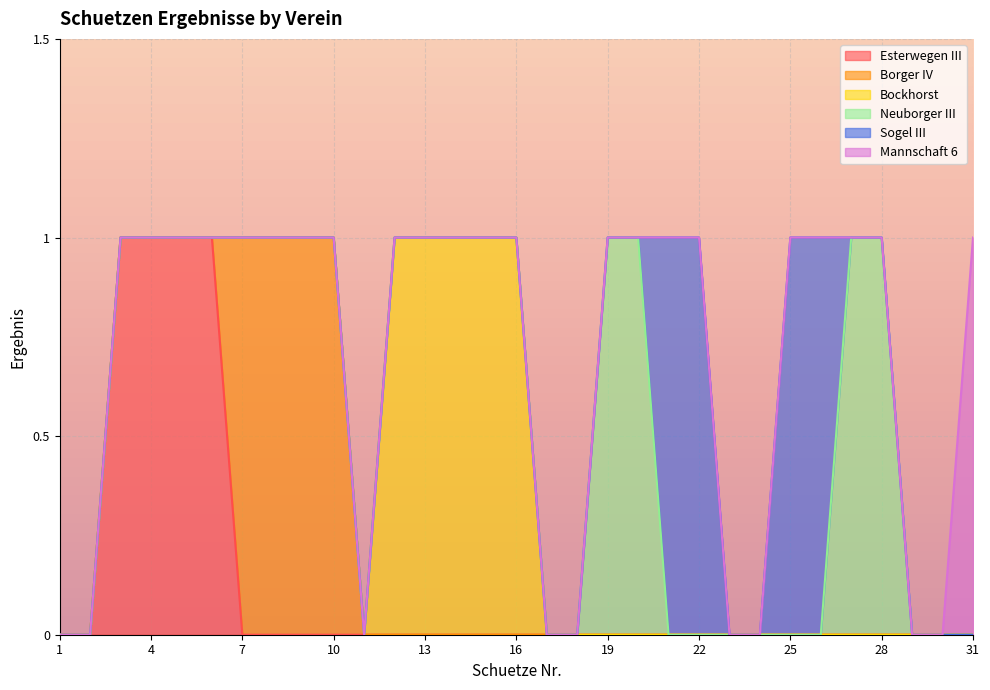

At 26, list the series in order from largest to smallest.

Sogel III, Esterwegen III, Borger IV, Bockhorst, Neuborger III, Mannschaft 6